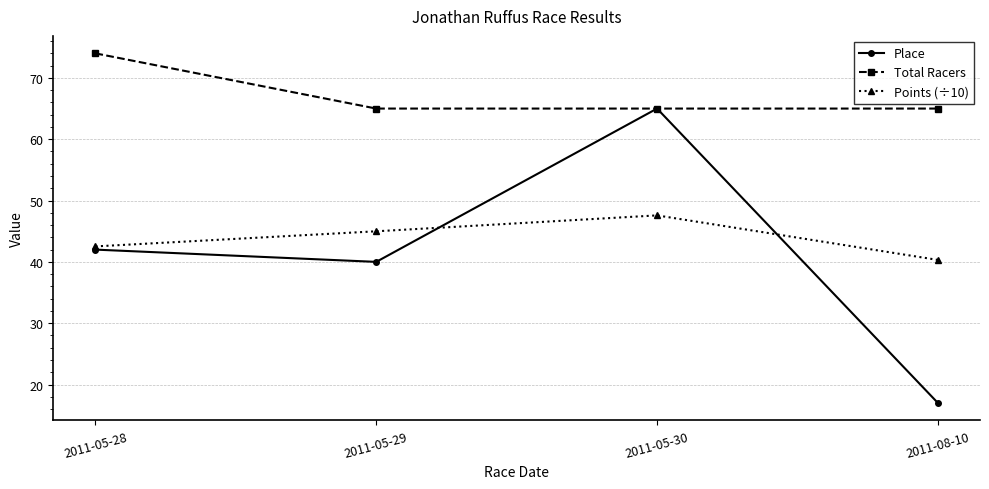

Rank the series at 2011-05-28 from lowest to highest value.

Place, Points (÷10), Total Racers